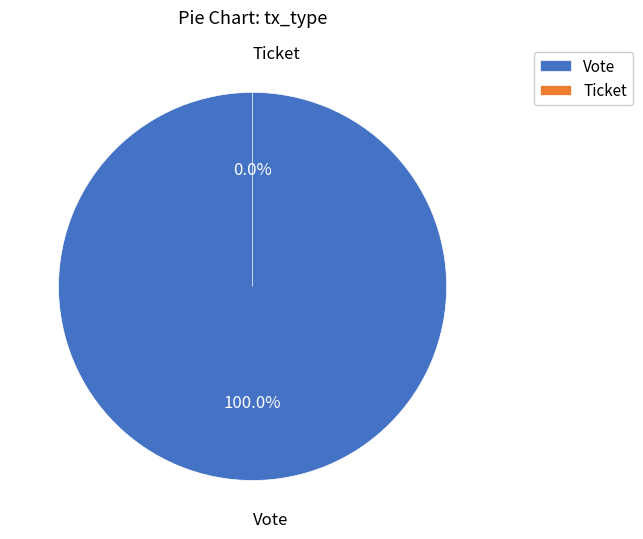

What is the change in value from Vote to Ticket?

-1